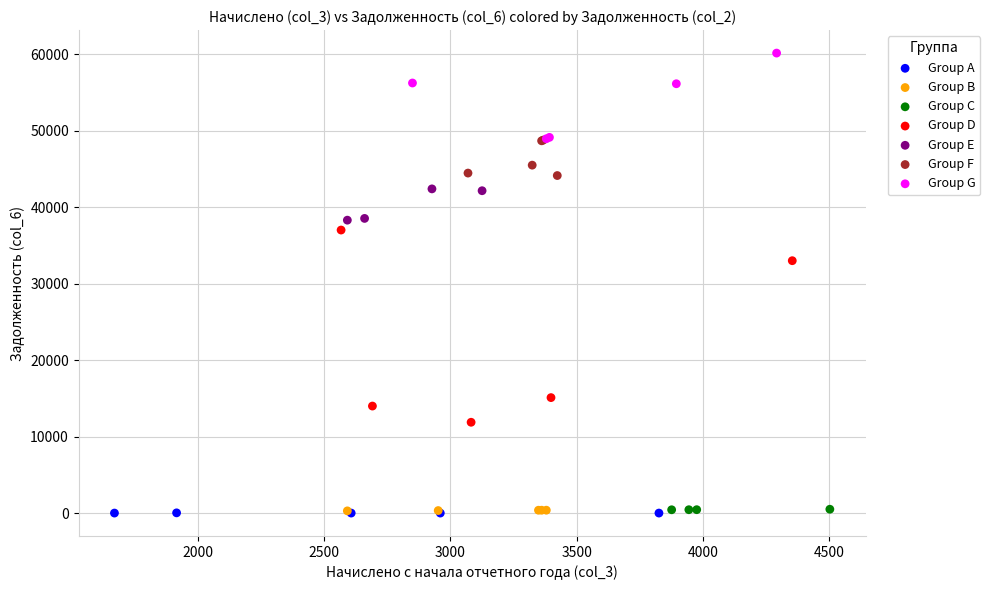

What are all the series names shown in the legend?

Group A, Group B, Group C, Group D, Group E, Group F, Group G